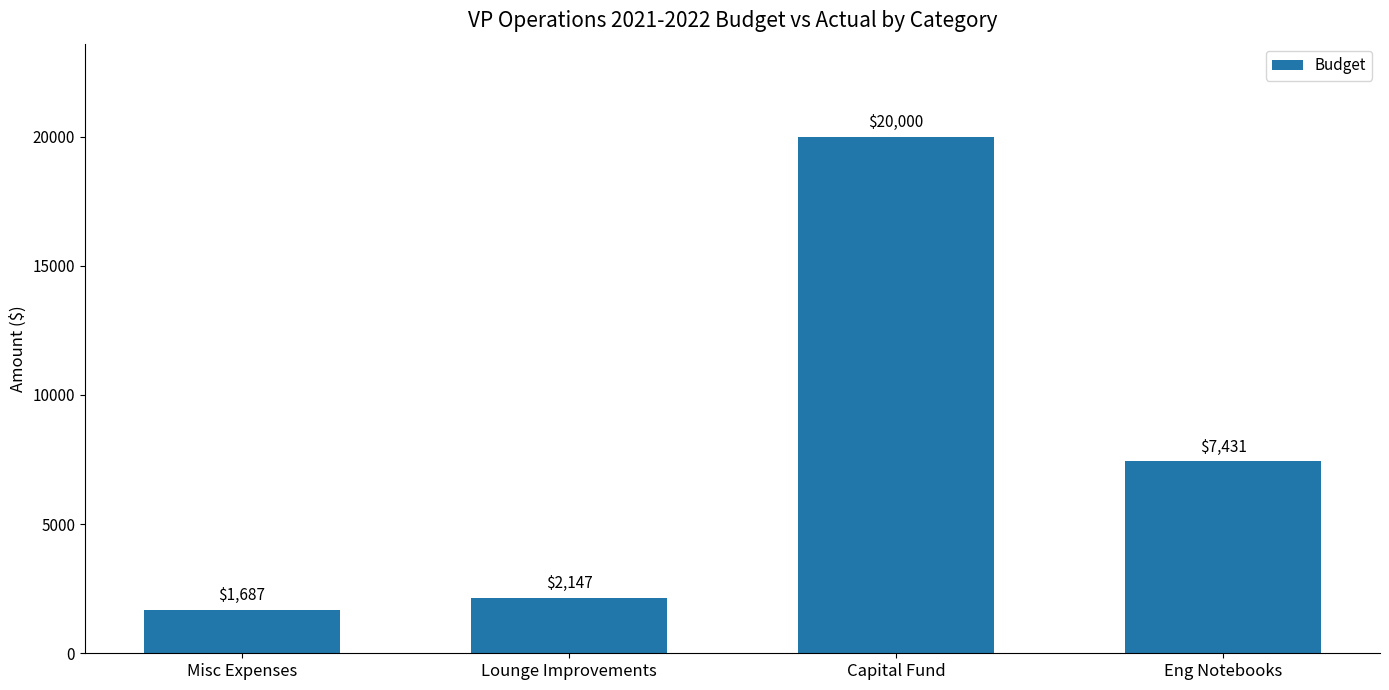

What is the change in value from Misc Expenses to Lounge Improvements?

+459.8